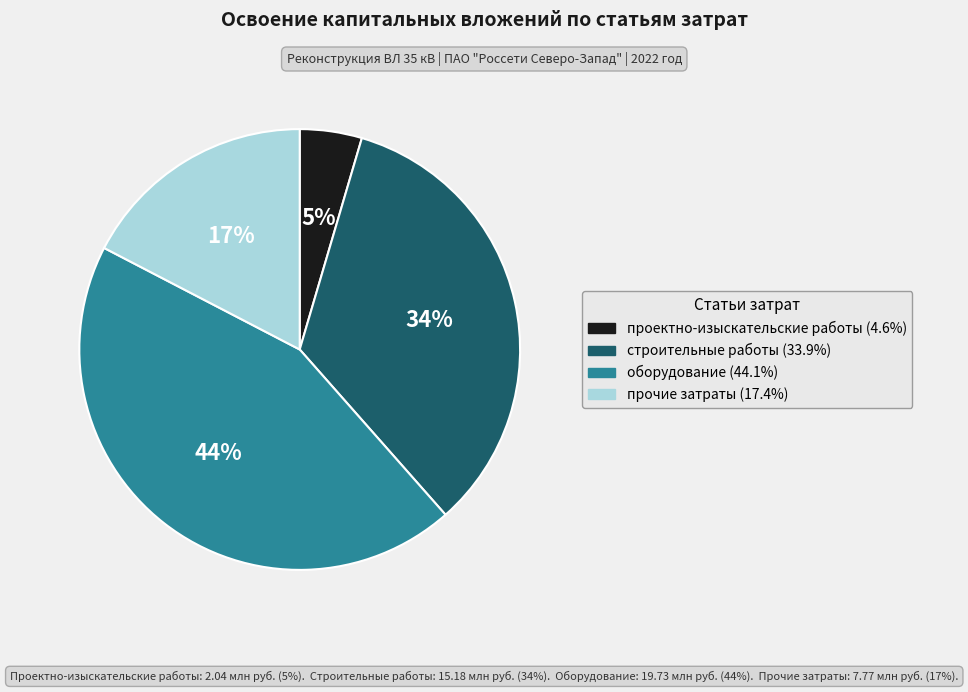

Combined, do оборудование and проектно-изыскательские работы account for over 50%?

No